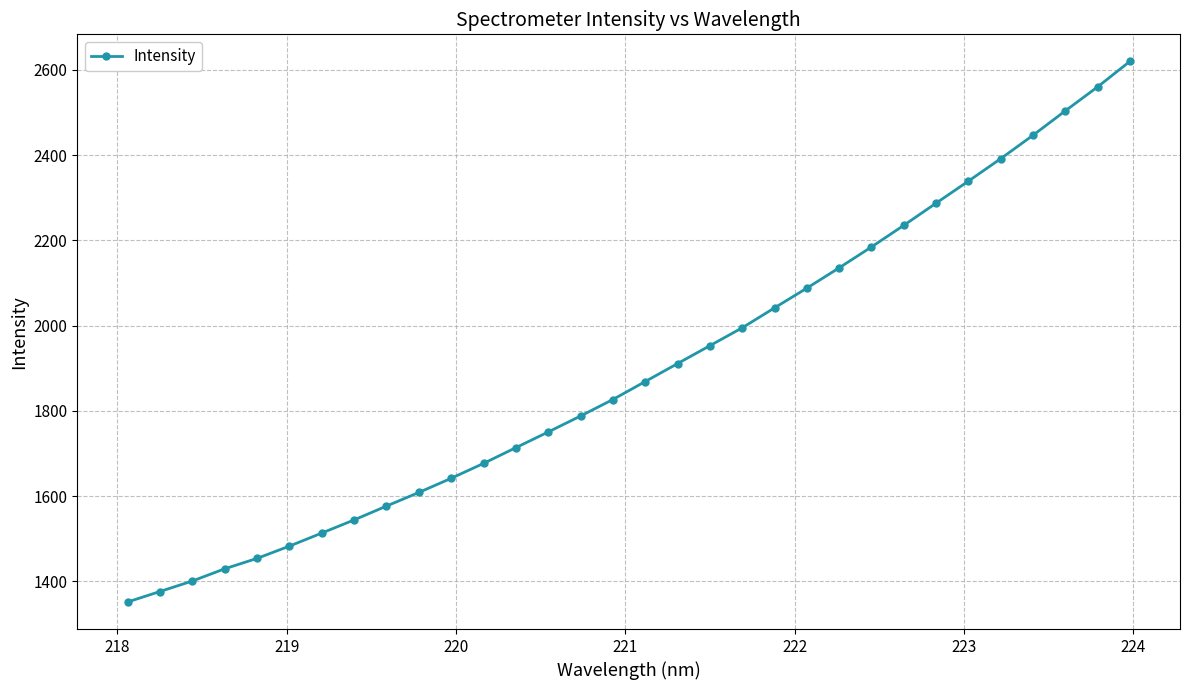

True or false: there are more than 1 points higher than both neighbors.

False